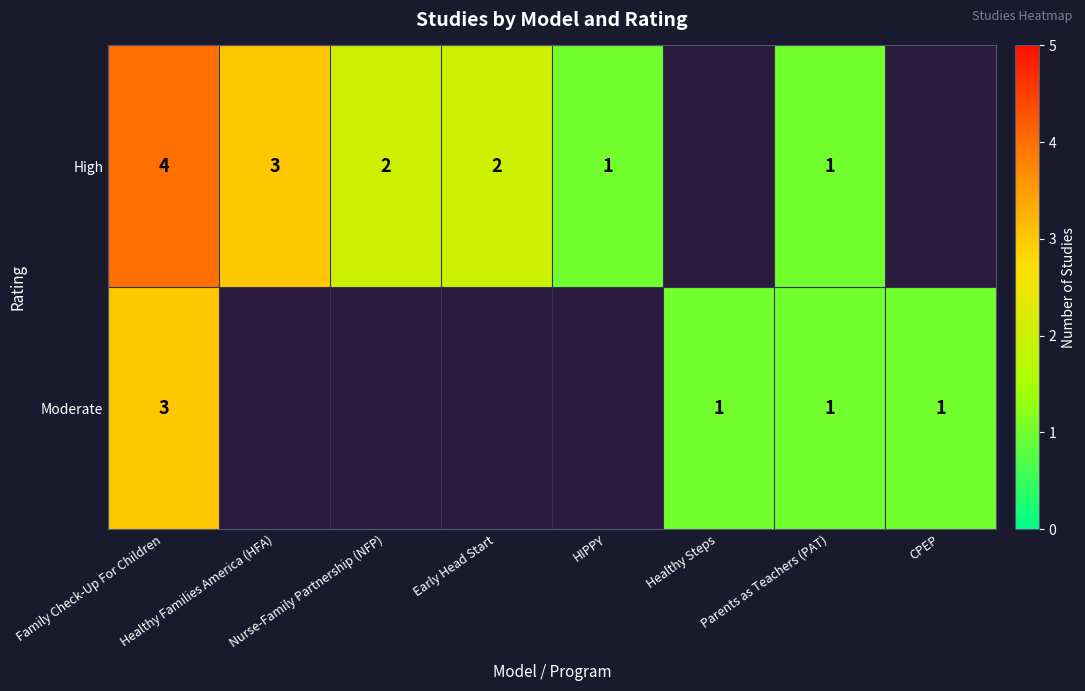

At which label is Moderate closest to 2?

Family Check-Up For Children